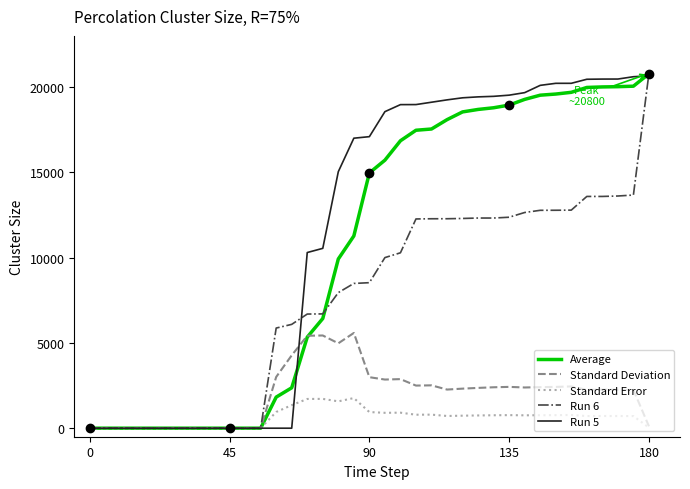

What is the greatest value displayed?

20800.0